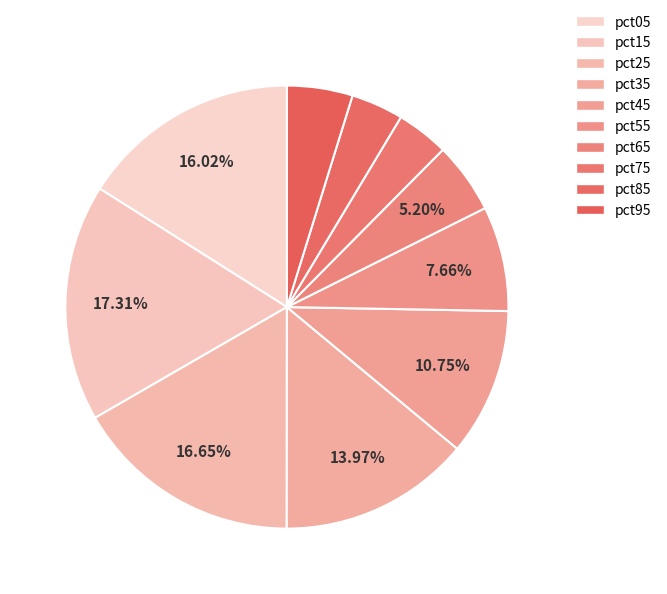

Combined, what portion of the pie is pct15 and pct85?

21.1%